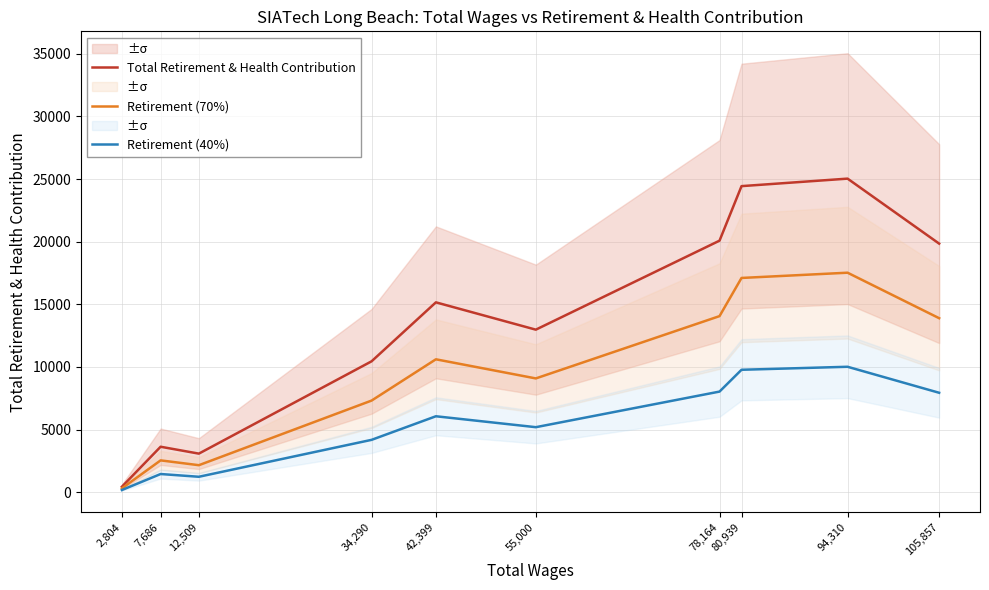

What position from the right is 94,310?

2